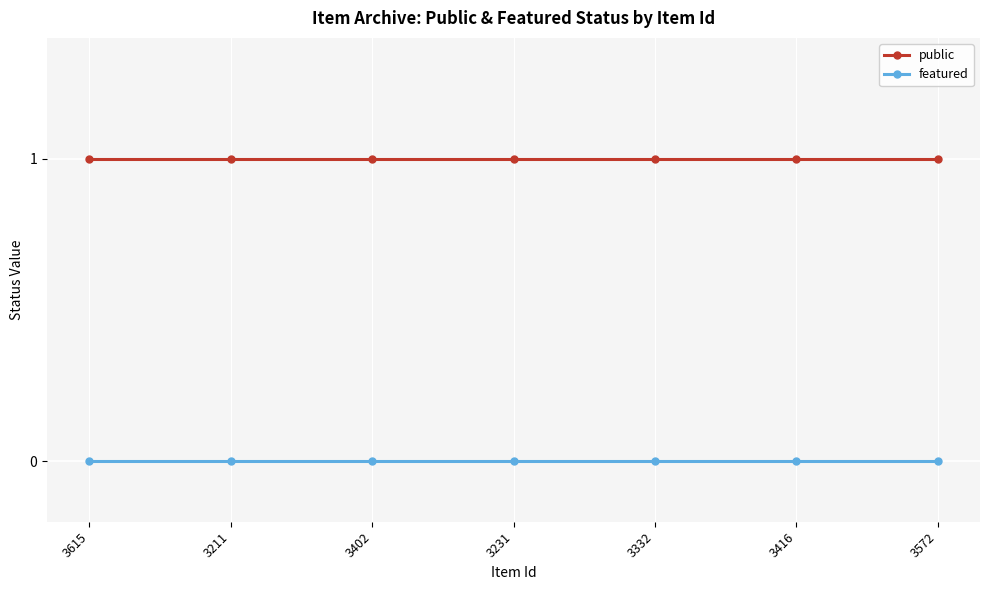

Is the value of featured at 3231 greater than the value of public at 3572?

No